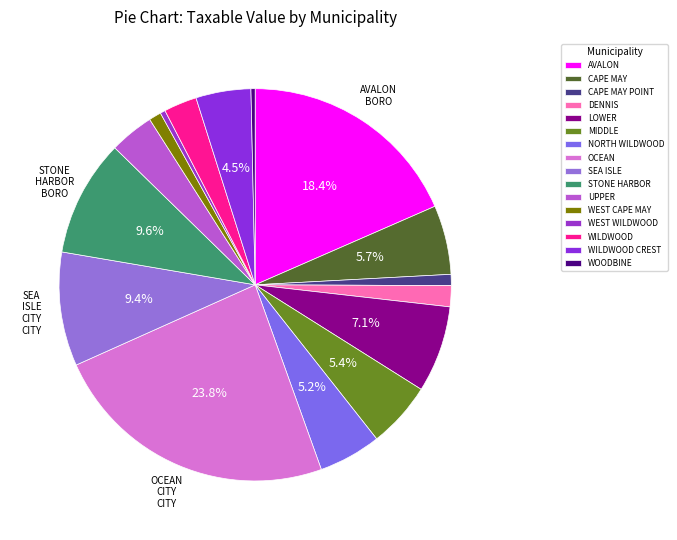

Count the number of slices in the pie.

16